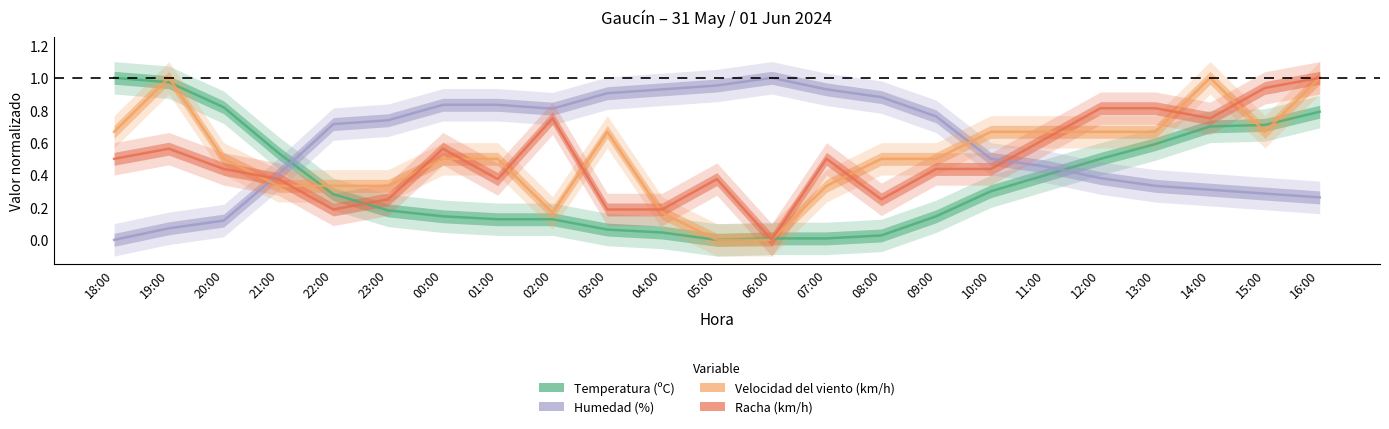

Which label corresponds to the largest value in the chart?

18:00